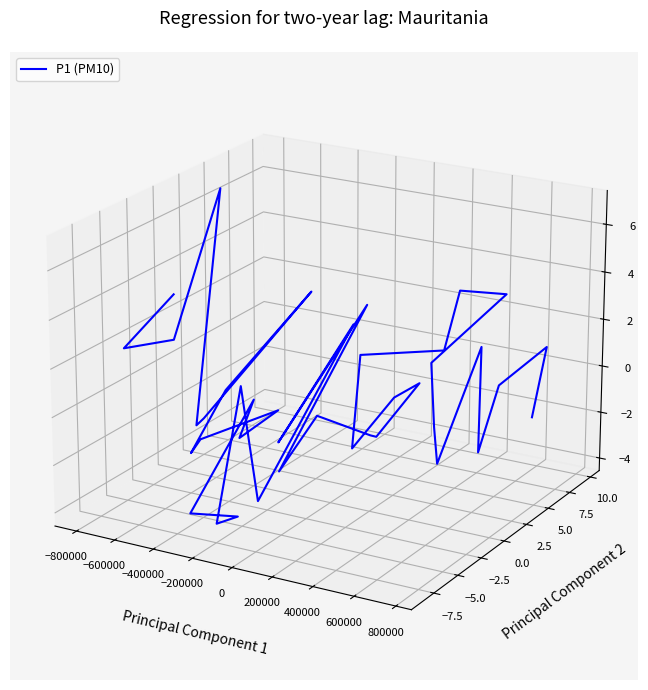

What position from the left is 12?

13